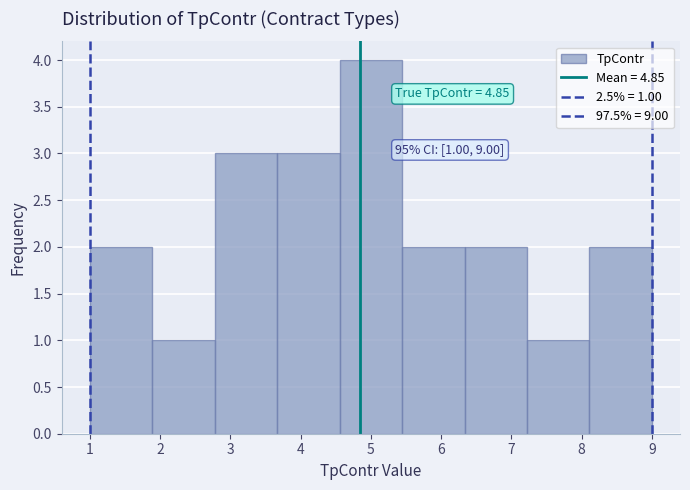

Over which range of the x-axis is the bar tallest?

4.6 to 5.4